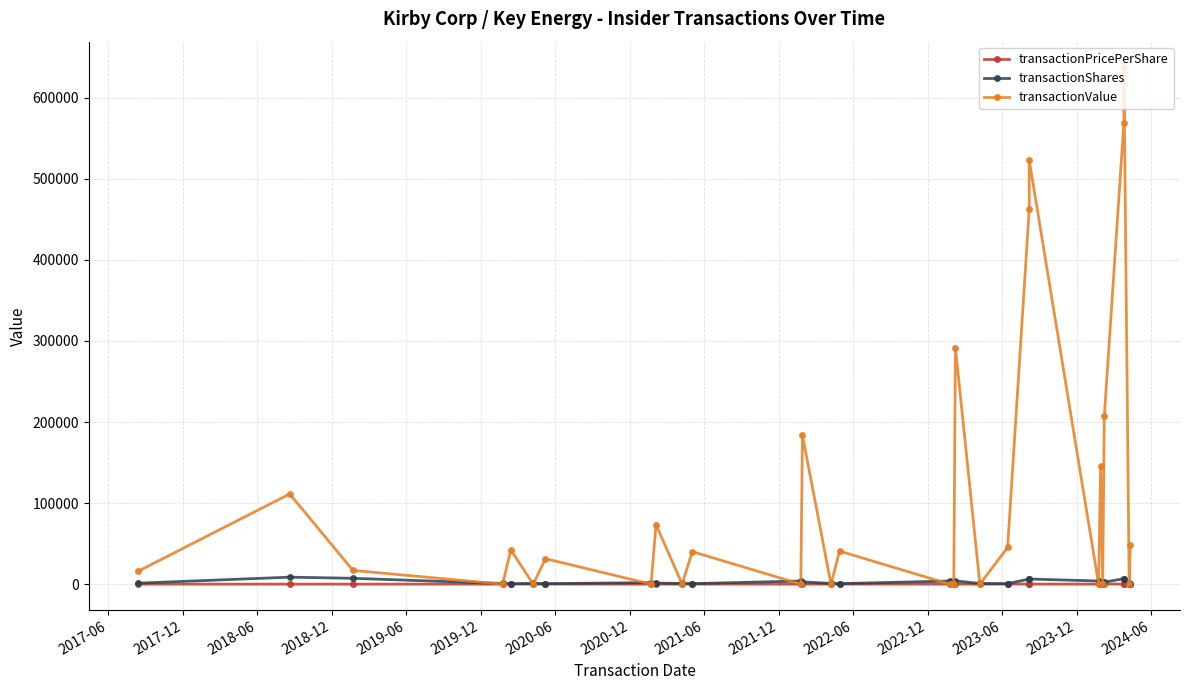

Which series ends up on top after the final intersection of transactionShares and transactionValue?

transactionValue